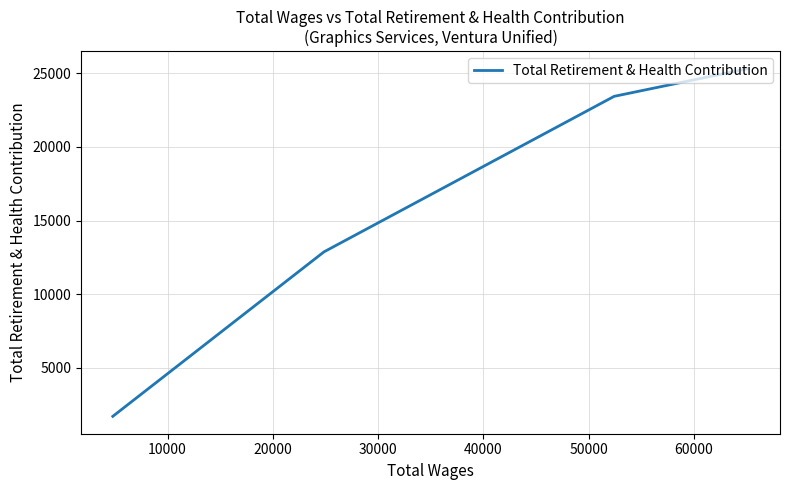

Between 10000 and 30000, which is larger?

10000